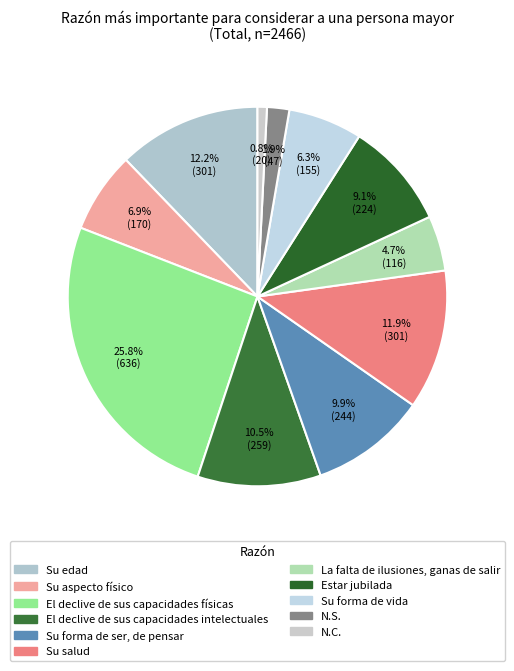

How much of the chart is everything except Su salud?

88.1%